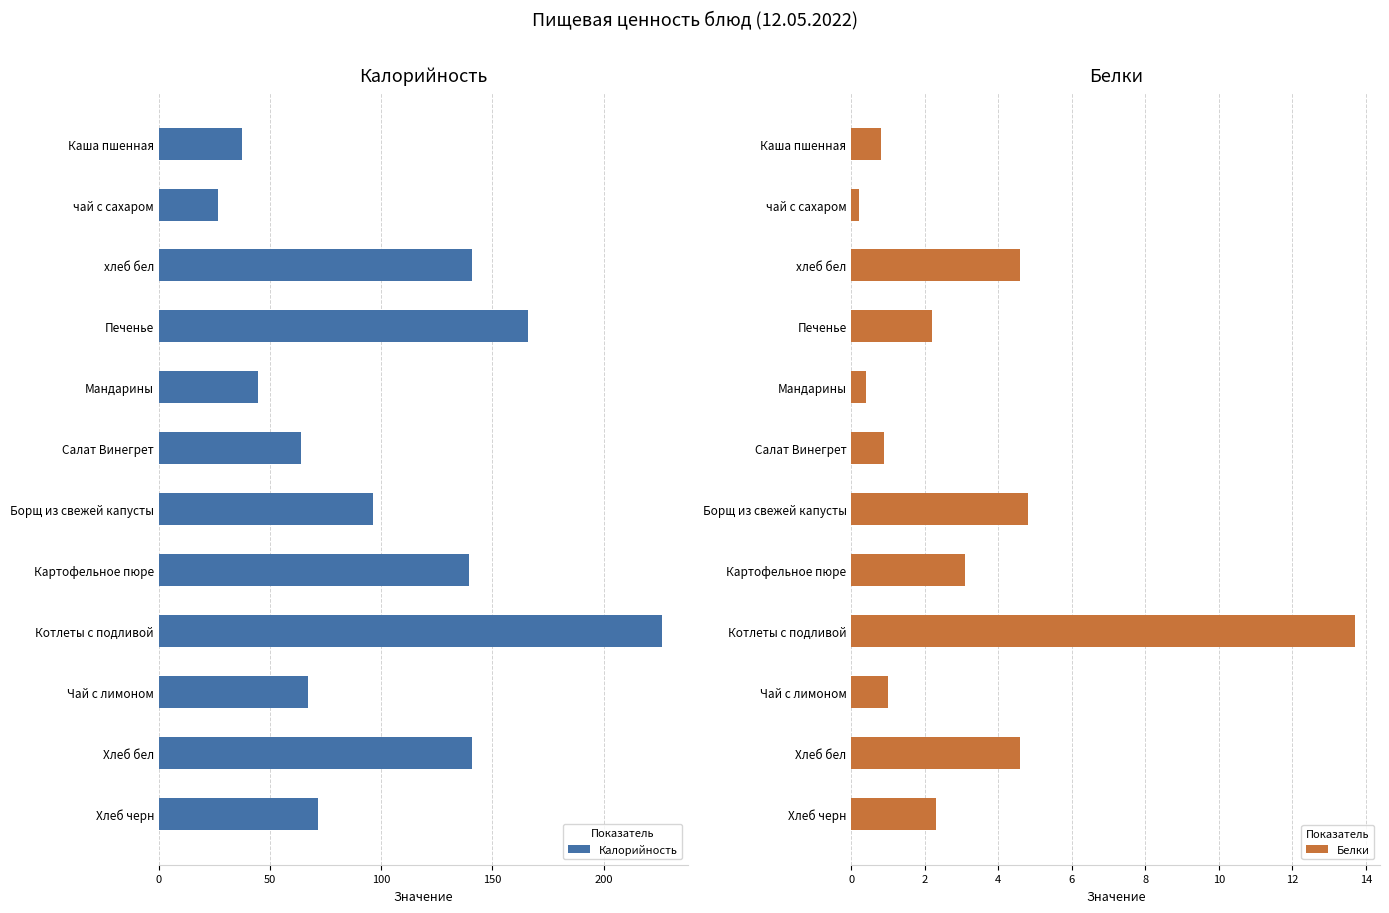

At which label does Калорийность reach its peak?

Котлеты с подливой